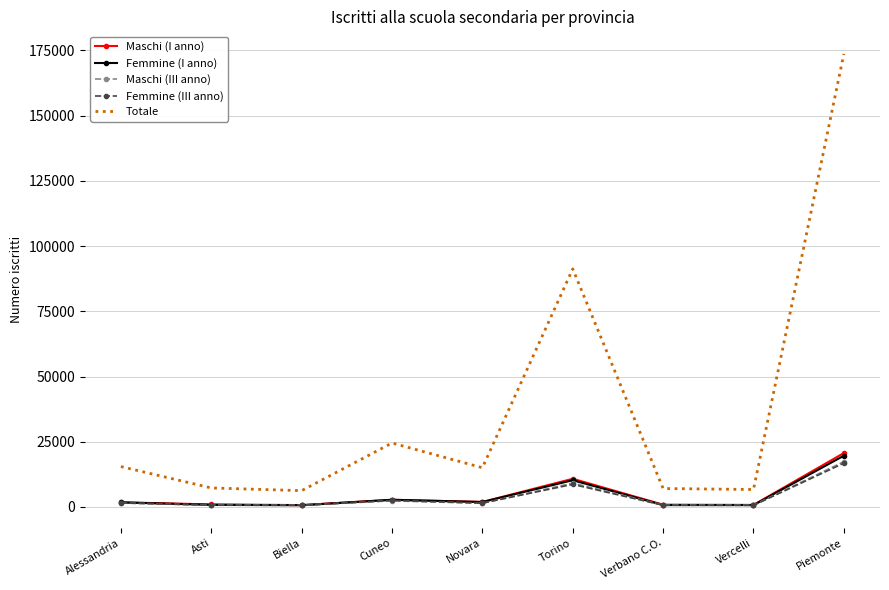

Which series has the largest range (max minus min)?

Totale